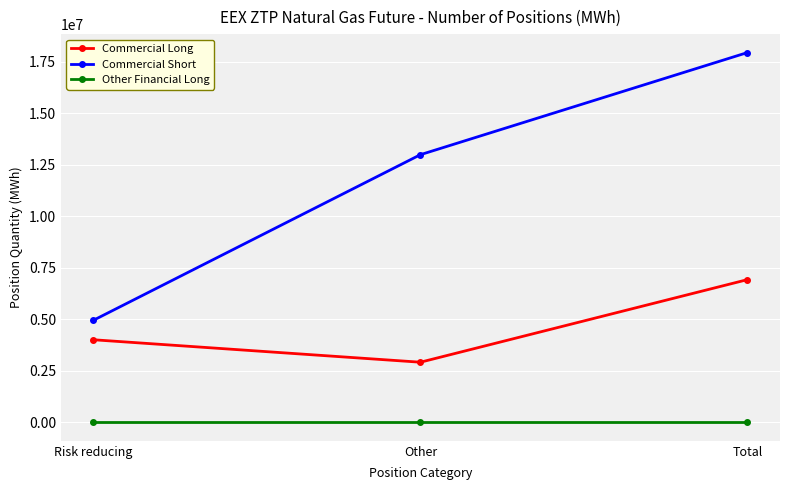

Is it true that Commercial Long equals 2915315 at Other?

True